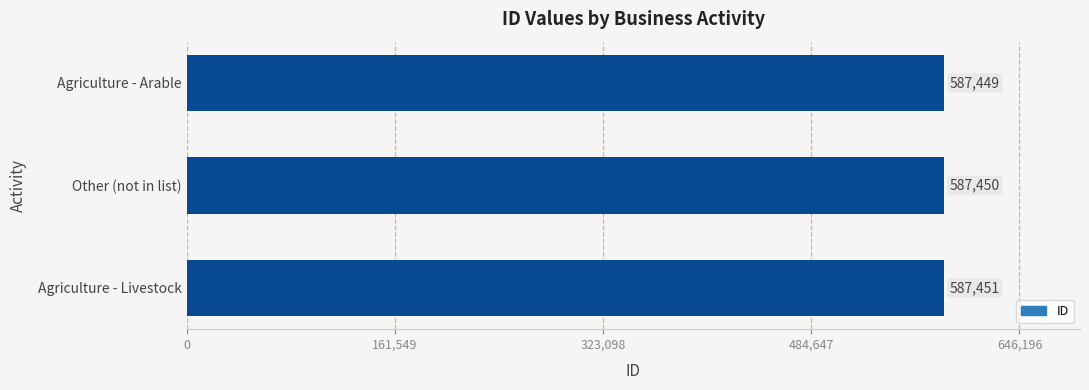

What is the ratio of the value at Agriculture - Livestock to the value at Agriculture - Arable?

1.0